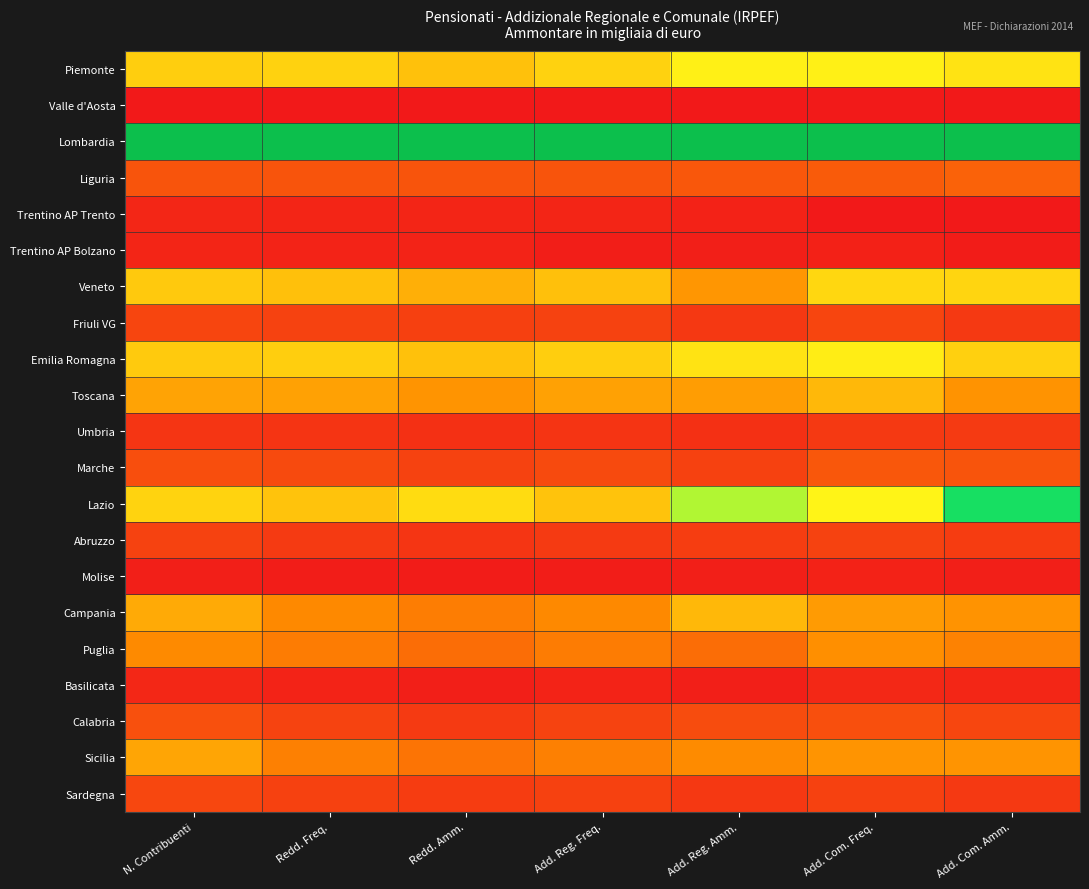

Reading left to right, transcribe all the data shown in this chart.

Piemonte: N. Contribuenti=0.5	Redd. Freq.=0.5	Redd. Amm.=0.5	Add. Reg. Freq.=0.5	Add. Reg. Amm.=0.6	Add. Com. Freq.=0.6	Add. Com. Amm.=0.5
Valle d'Aosta: N. Contribuenti=0.0	Redd. Freq.=0.0	Redd. Amm.=0.0	Add. Reg. Freq.=0.0	Add. Reg. Amm.=0.0	Add. Com. Freq.=0.0	Add. Com. Amm.=0.0
Lombardia: N. Contribuenti=1.0	Redd. Freq.=1.0	Redd. Amm.=1.0	Add. Reg. Freq.=1.0	Add. Reg. Amm.=1.0	Add. Com. Freq.=1.0	Add. Com. Amm.=1.0
Liguria: N. Contribuenti=0.2	Redd. Freq.=0.2	Redd. Amm.=0.2	Add. Reg. Freq.=0.2	Add. Reg. Amm.=0.2	Add. Com. Freq.=0.2	Add. Com. Amm.=0.2
Trentino AP Trento: N. Contribuenti=0.0	Redd. Freq.=0.0	Redd. Amm.=0.0	Add. Reg. Freq.=0.0	Add. Reg. Amm.=0.0	Add. Com. Freq.=0.0	Add. Com. Amm.=0.0
Trentino AP Bolzano: N. Contribuenti=0.0	Redd. Freq.=0.0	Redd. Amm.=0.0	Add. Reg. Freq.=0.0	Add. Reg. Amm.=0.0	Add. Com. Freq.=0.0	Add. Com. Amm.=0.0
Veneto: N. Contribuenti=0.5	Redd. Freq.=0.5	Redd. Amm.=0.4	Add. Reg. Freq.=0.5	Add. Reg. Amm.=0.4	Add. Com. Freq.=0.5	Add. Com. Amm.=0.5
Friuli VG: N. Contribuenti=0.1	Redd. Freq.=0.1	Redd. Amm.=0.1	Add. Reg. Freq.=0.1	Add. Reg. Amm.=0.1	Add. Com. Freq.=0.1	Add. Com. Amm.=0.1
Emilia Romagna: N. Contribuenti=0.5	Redd. Freq.=0.5	Redd. Amm.=0.5	Add. Reg. Freq.=0.5	Add. Reg. Amm.=0.5	Add. Com. Freq.=0.6	Add. Com. Amm.=0.5
Toscana: N. Contribuenti=0.4	Redd. Freq.=0.4	Redd. Amm.=0.4	Add. Reg. Freq.=0.4	Add. Reg. Amm.=0.4	Add. Com. Freq.=0.4	Add. Com. Amm.=0.4
Umbria: N. Contribuenti=0.1	Redd. Freq.=0.1	Redd. Amm.=0.1	Add. Reg. Freq.=0.1	Add. Reg. Amm.=0.1	Add. Com. Freq.=0.1	Add. Com. Amm.=0.1
Marche: N. Contribuenti=0.2	Redd. Freq.=0.1	Redd. Amm.=0.1	Add. Reg. Freq.=0.1	Add. Reg. Amm.=0.1	Add. Com. Freq.=0.2	Add. Com. Amm.=0.2
Lazio: N. Contribuenti=0.5	Redd. Freq.=0.5	Redd. Amm.=0.5	Add. Reg. Freq.=0.5	Add. Reg. Amm.=0.7	Add. Com. Freq.=0.6	Add. Com. Amm.=0.8
Abruzzo: N. Contribuenti=0.1	Redd. Freq.=0.1	Redd. Amm.=0.1	Add. Reg. Freq.=0.1	Add. Reg. Amm.=0.1	Add. Com. Freq.=0.1	Add. Com. Amm.=0.1
Molise: N. Contribuenti=0.0	Redd. Freq.=0.0	Redd. Amm.=0.0	Add. Reg. Freq.=0.0	Add. Reg. Amm.=0.0	Add. Com. Freq.=0.0	Add. Com. Amm.=0.0
Campania: N. Contribuenti=0.4	Redd. Freq.=0.3	Redd. Amm.=0.3	Add. Reg. Freq.=0.3	Add. Reg. Amm.=0.4	Add. Com. Freq.=0.4	Add. Com. Amm.=0.4
Puglia: N. Contribuenti=0.3	Redd. Freq.=0.3	Redd. Amm.=0.3	Add. Reg. Freq.=0.3	Add. Reg. Amm.=0.3	Add. Com. Freq.=0.4	Add. Com. Amm.=0.3
Basilicata: N. Contribuenti=0.0	Redd. Freq.=0.0	Redd. Amm.=0.0	Add. Reg. Freq.=0.0	Add. Reg. Amm.=0.0	Add. Com. Freq.=0.0	Add. Com. Amm.=0.0
Calabria: N. Contribuenti=0.2	Redd. Freq.=0.1	Redd. Amm.=0.1	Add. Reg. Freq.=0.1	Add. Reg. Amm.=0.2	Add. Com. Freq.=0.2	Add. Com. Amm.=0.1
Sicilia: N. Contribuenti=0.4	Redd. Freq.=0.3	Redd. Amm.=0.3	Add. Reg. Freq.=0.3	Add. Reg. Amm.=0.3	Add. Com. Freq.=0.4	Add. Com. Amm.=0.4
Sardegna: N. Contribuenti=0.1	Redd. Freq.=0.1	Redd. Amm.=0.1	Add. Reg. Freq.=0.1	Add. Reg. Amm.=0.1	Add. Com. Freq.=0.1	Add. Com. Amm.=0.1